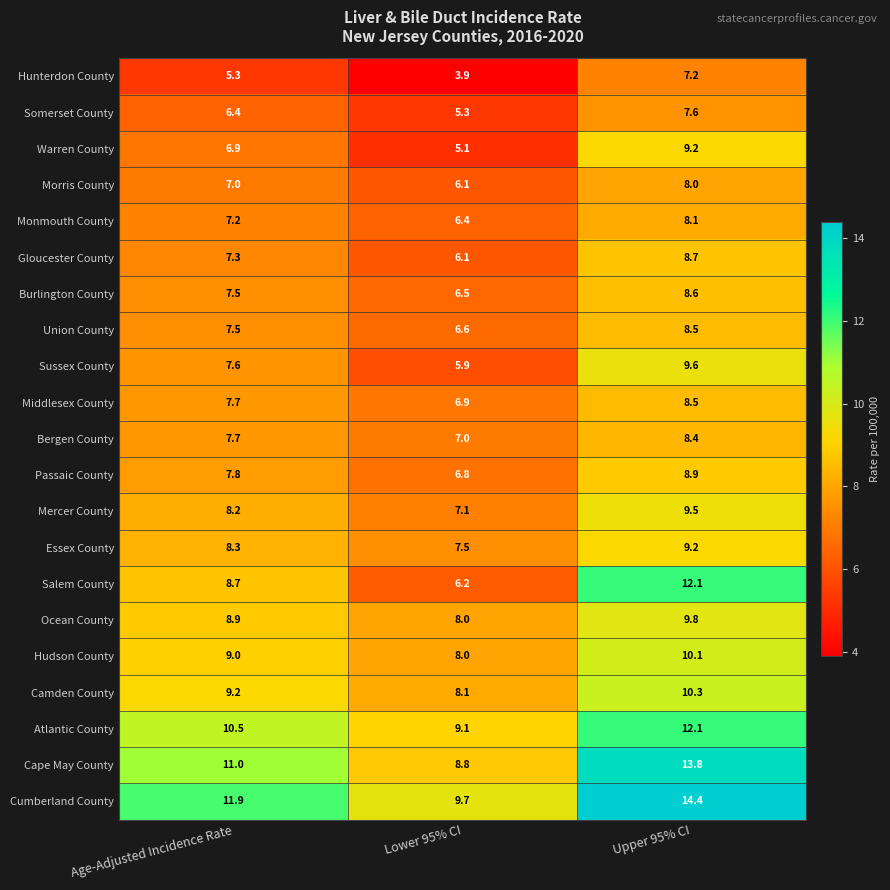

What is the average value of the Ocean County series?

8.9